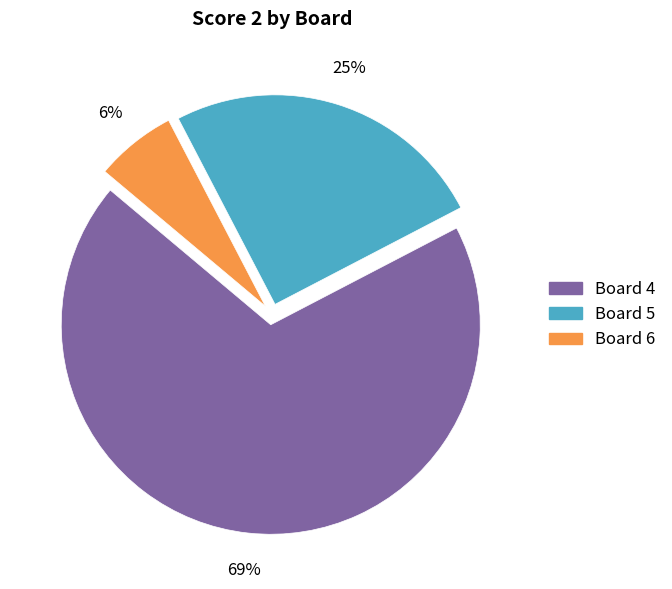

To the nearest percent, what is the average slice percentage?

33%